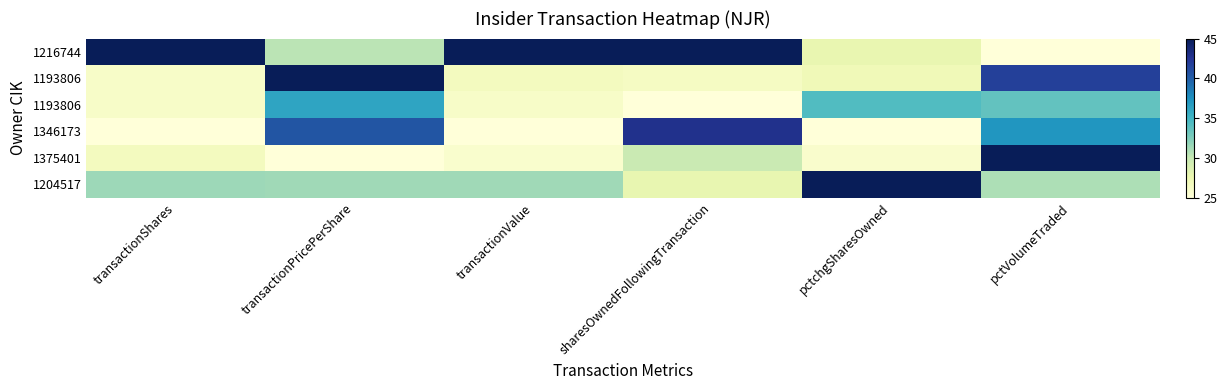

What is the difference between the highest and lowest values at pctchgSharesOwned?

20.0